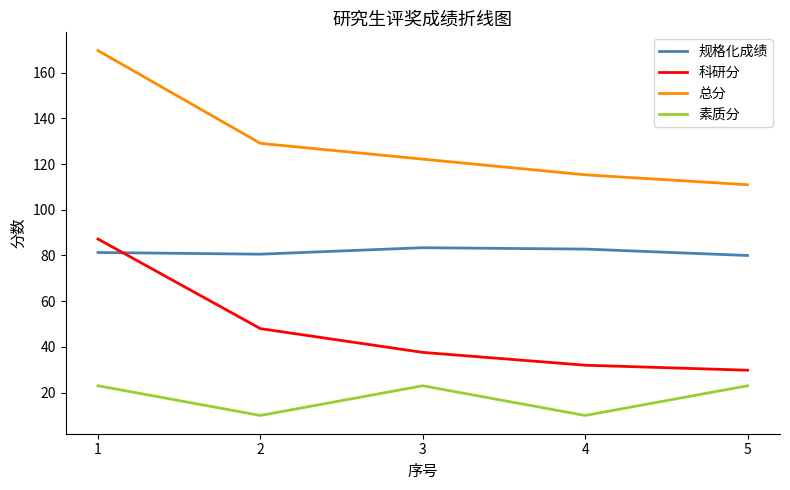

What is the difference between the maximum and minimum values in the 总分 series?

58.7